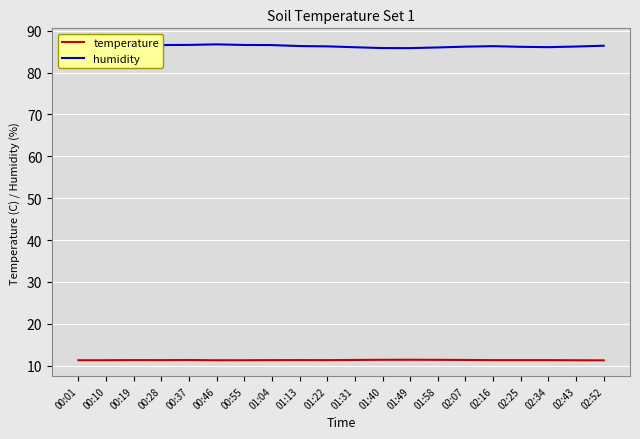

True or false: temperature has more than 2 points higher than both neighbors.

True